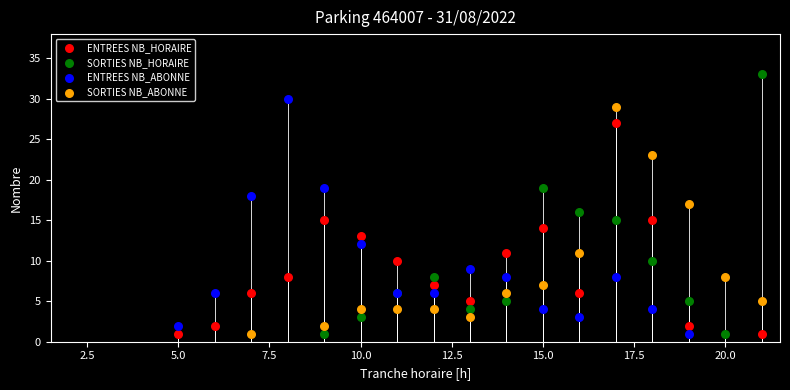

What are all the series names shown in the legend?

ENTREES NB_HORAIRE, SORTIES NB_HORAIRE, ENTREES NB_ABONNE, SORTIES NB_ABONNE